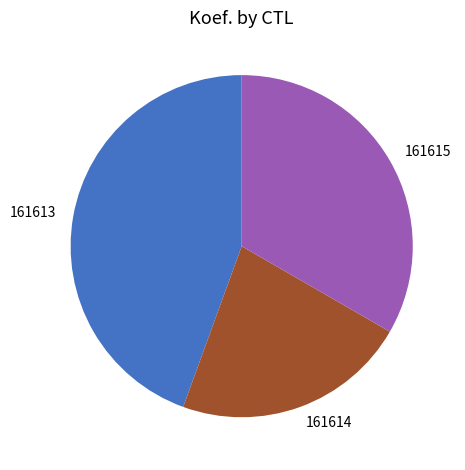

Does any single category account for the majority?

No